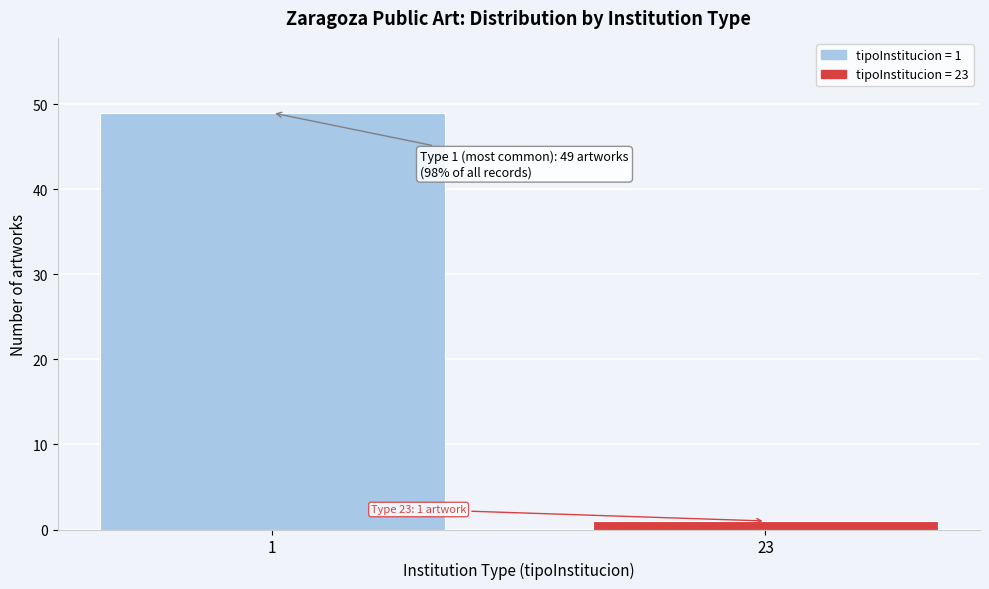

Reading right to left, transcribe all the data shown in this chart.

23=1	1=49